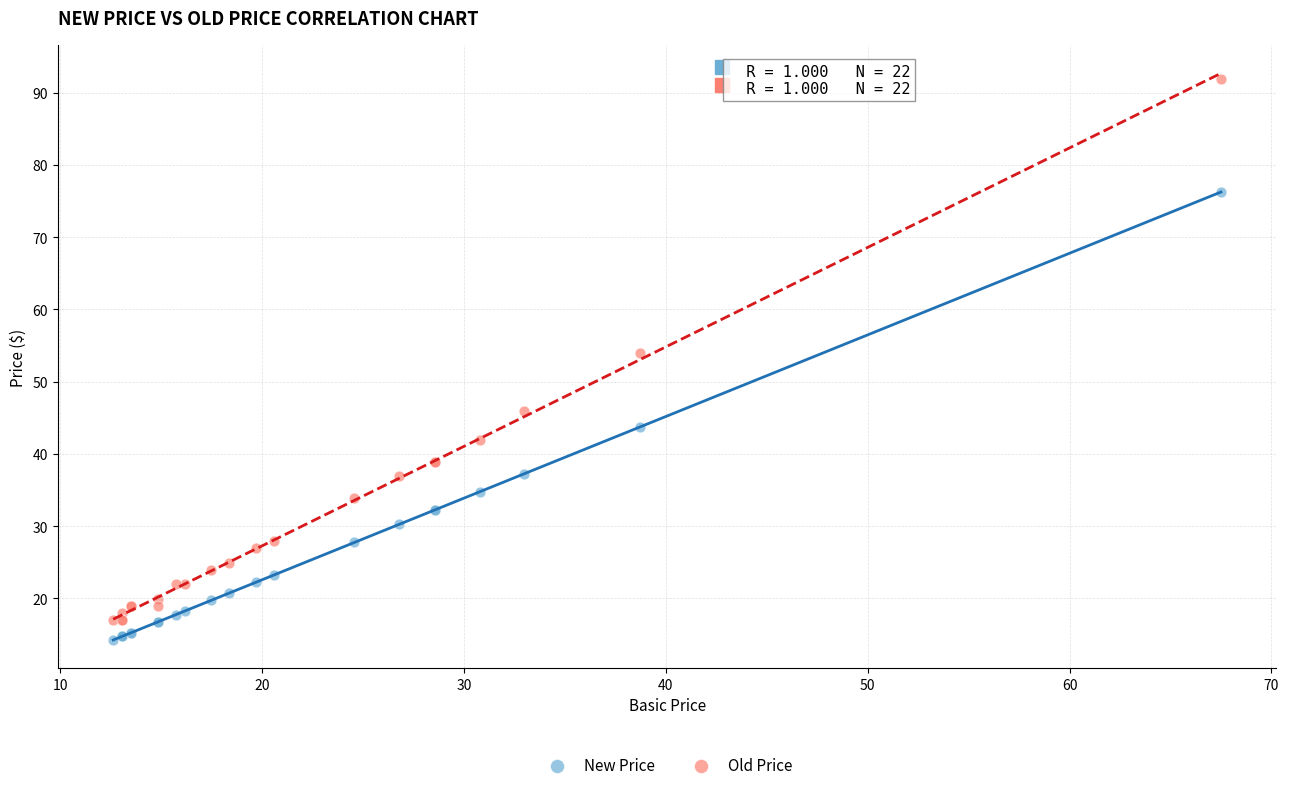

Across all series, what Y value is closest to 53?

54.0